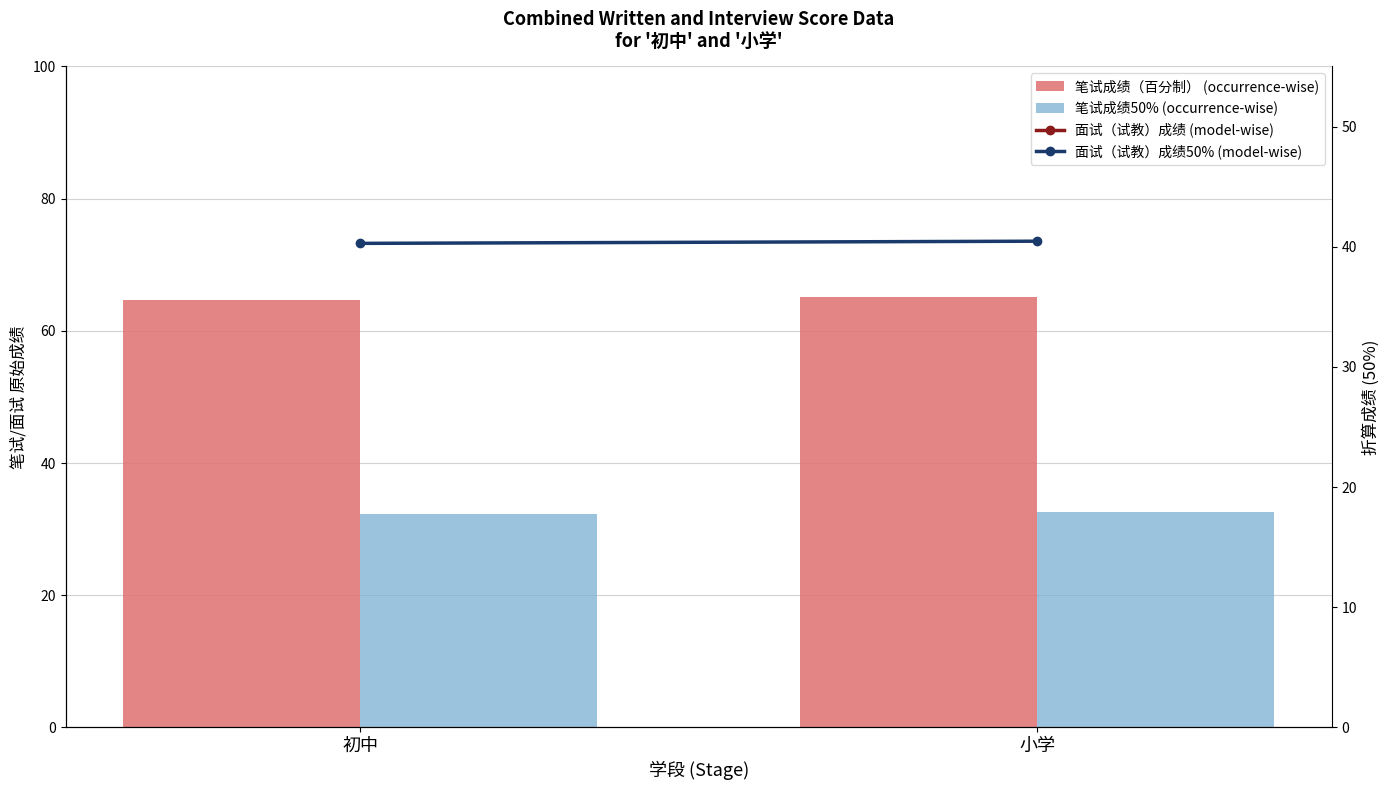

At how many categories does at least one series exceed 45?

2